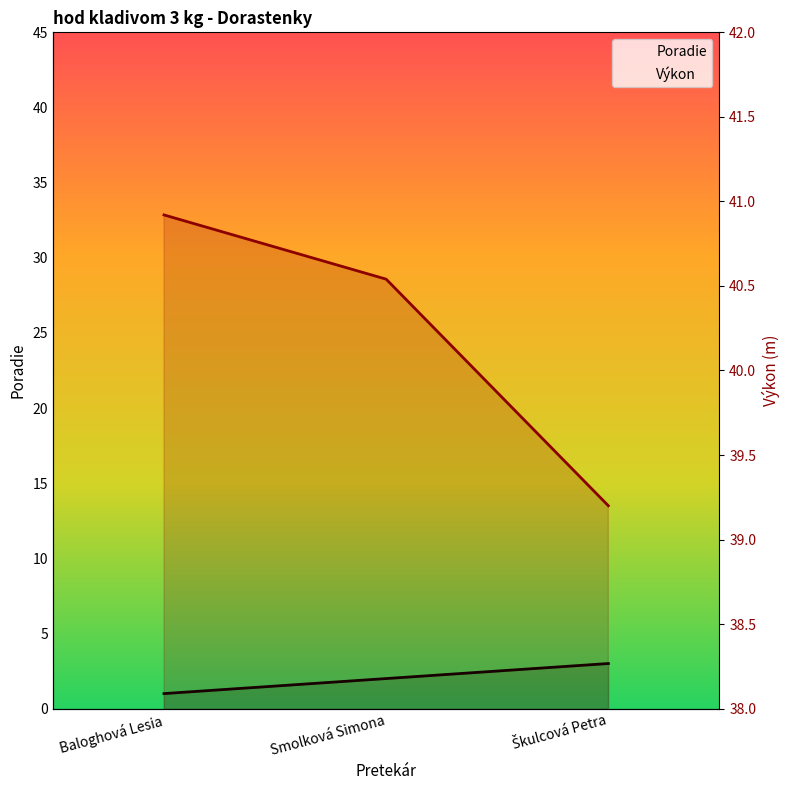

Which series has the largest range (max minus min)?

Poradie